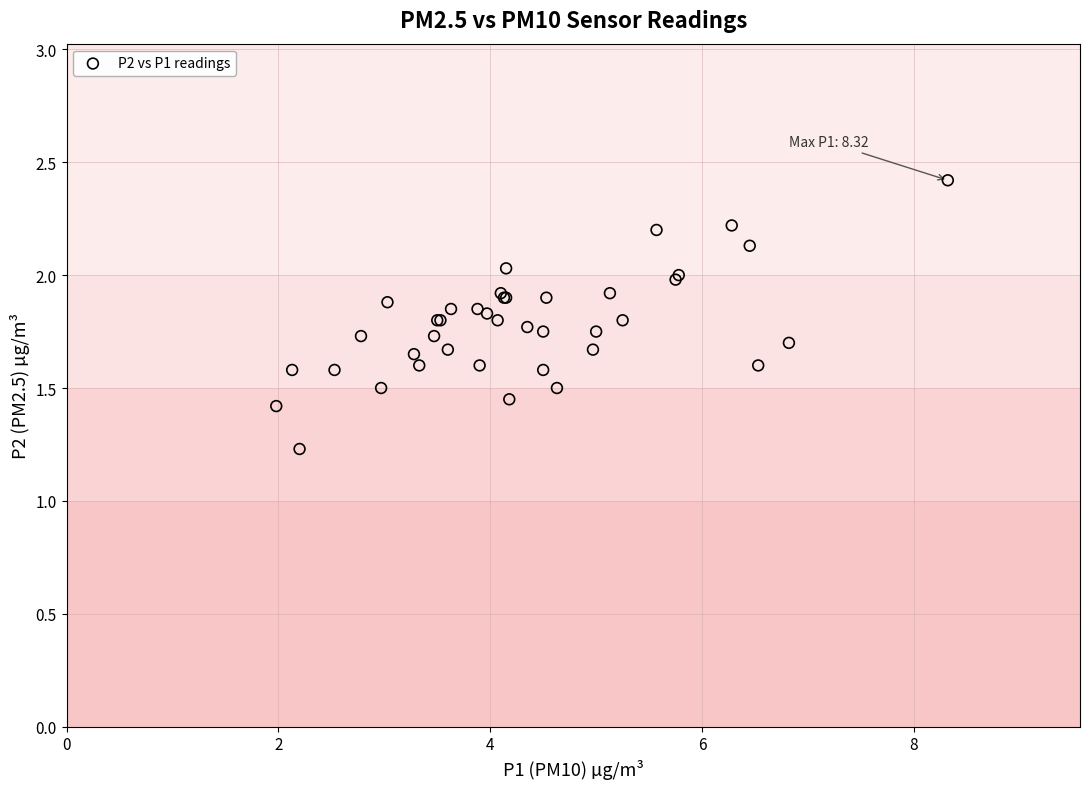

What Y value in the scatter plot is closest to 1?

1.2